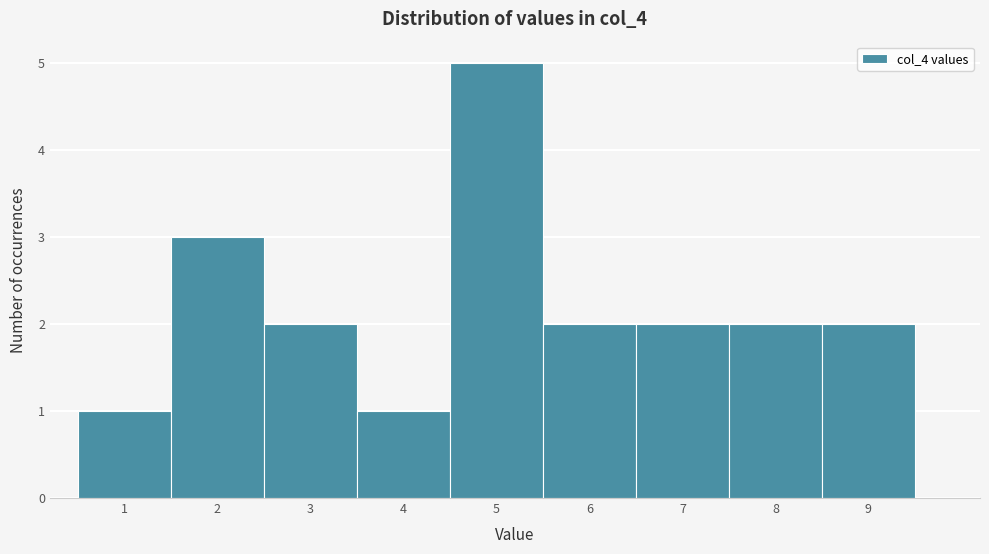

How tall is the bar that spans 4.5 to 5.5 on the x-axis? The values are not printed on the chart, so give them approximately, as read against the axis.

5